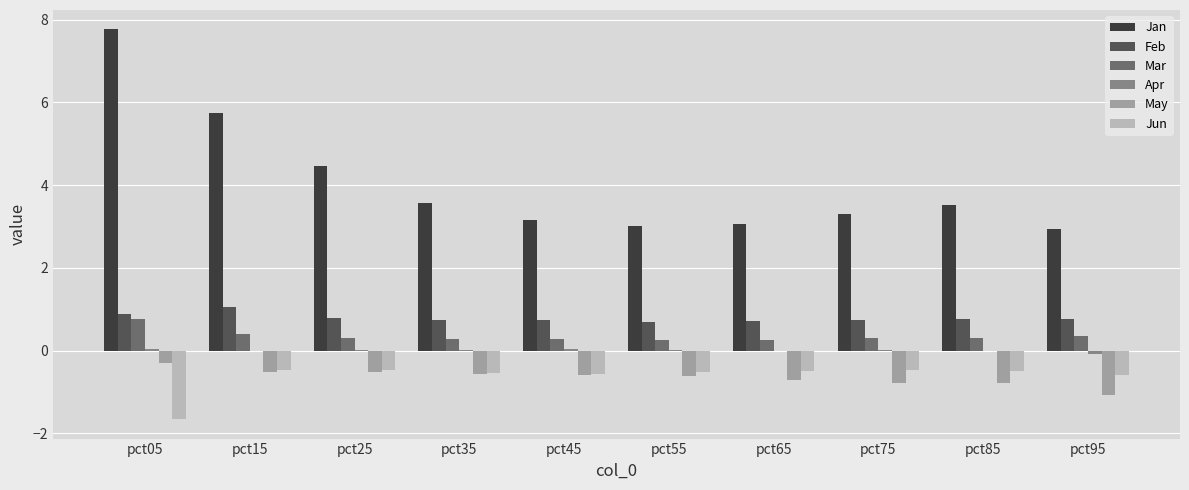

What is the highest value of the Jan series?

7.8